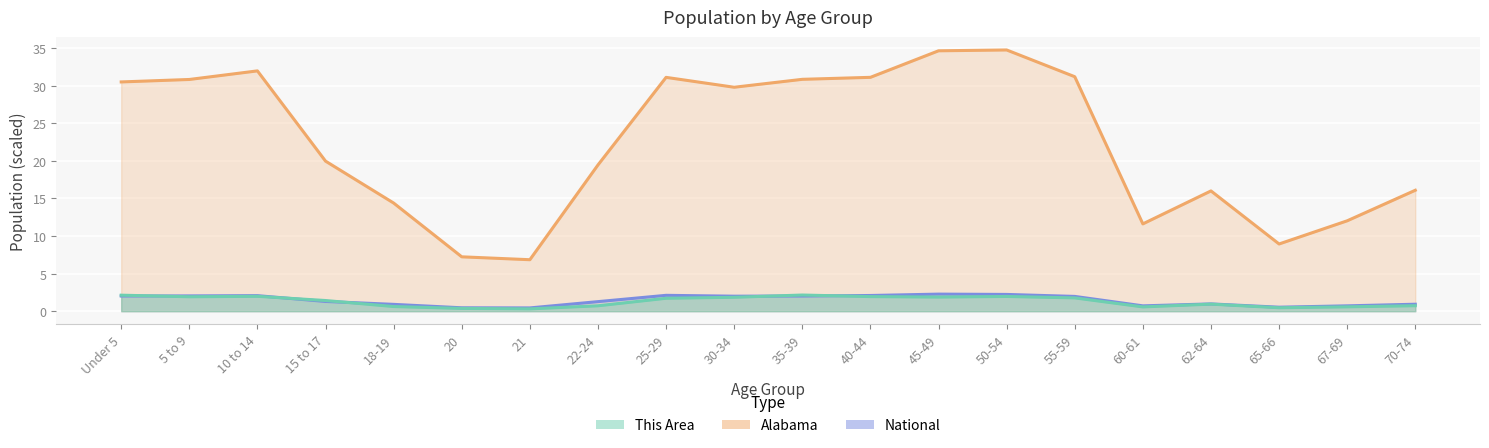

How many data points in Alabama are less than 29?

10